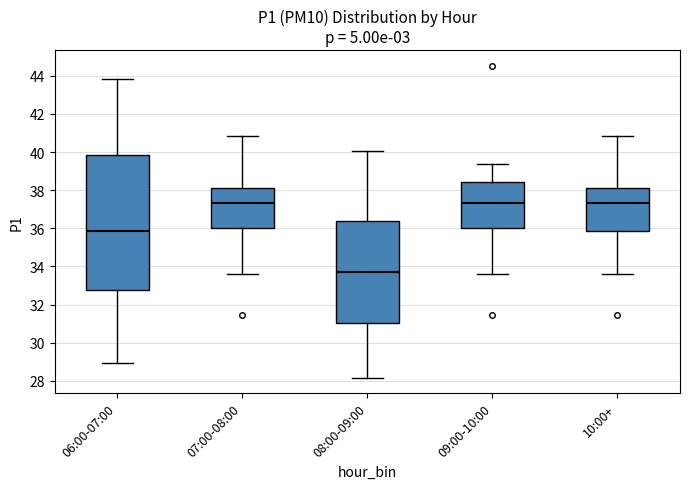

Which box has the lowest median line?

08:00-09:00